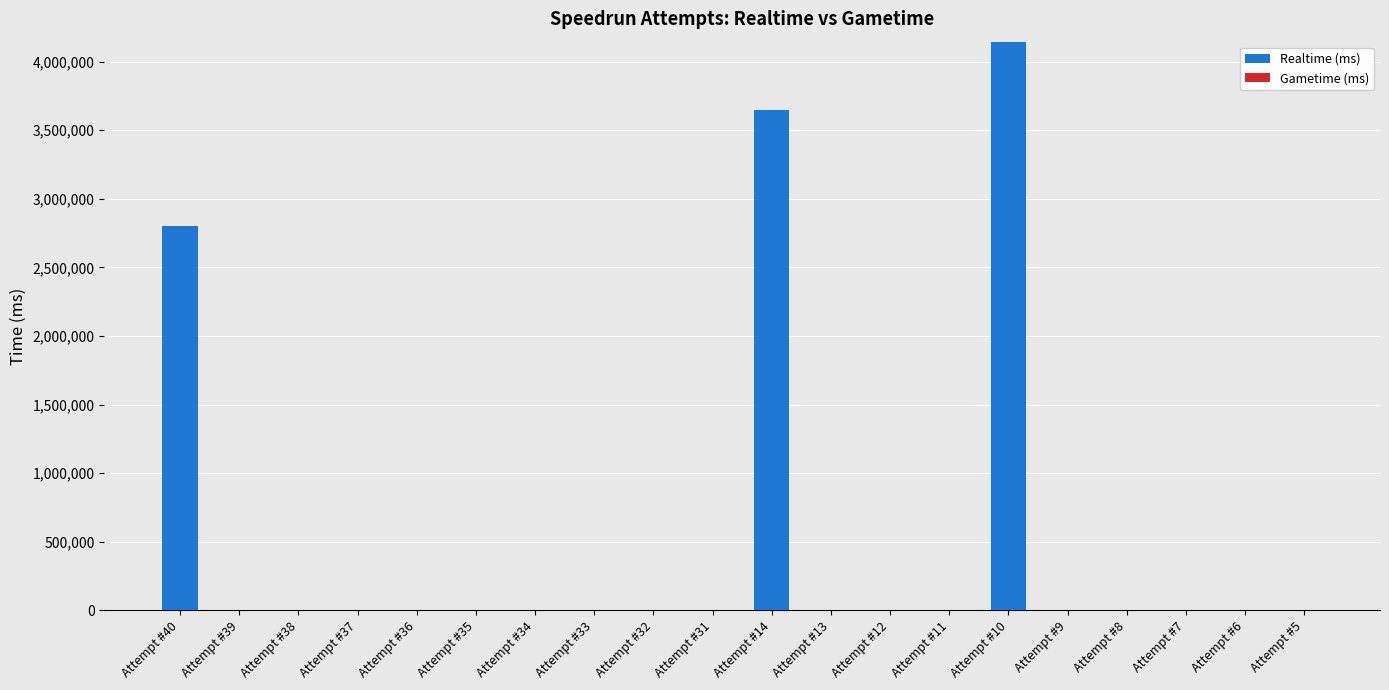

At which category does the chart reach its peak across all series?

Attempt #10